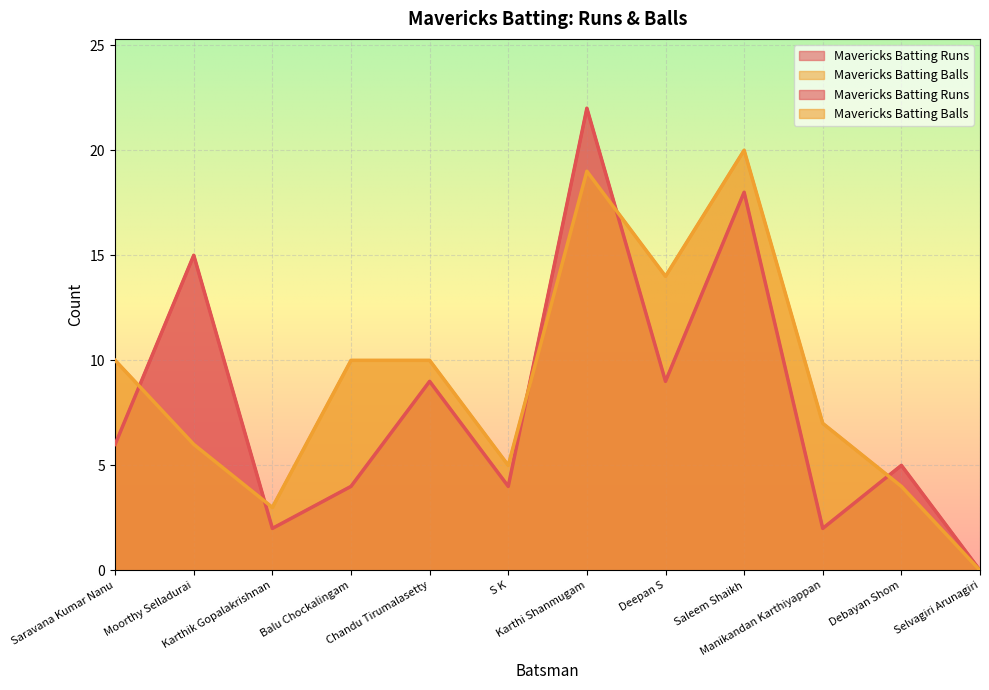

What is the difference between the Mavericks Batting Balls values at Karthik Gopalakrishnan and Balu Chockalingam?

7